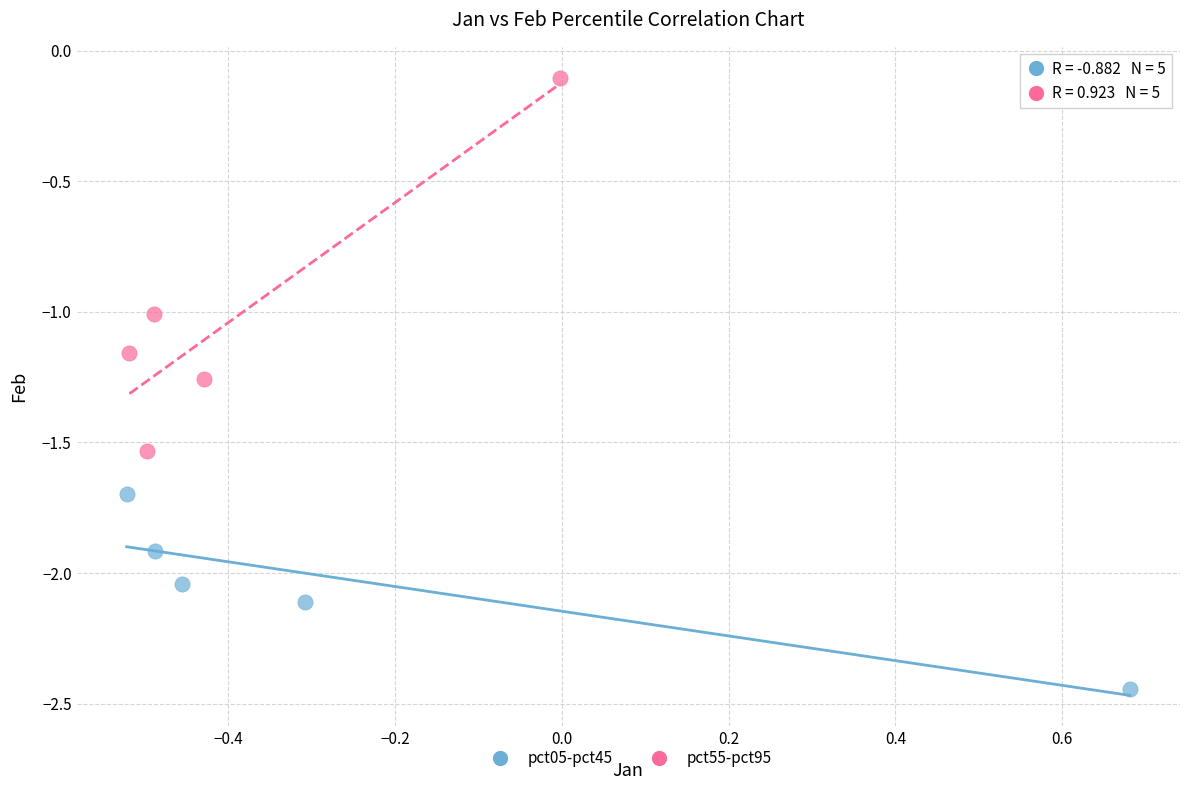

Which series reaches the minimum Y coordinate?

pct05-pct45